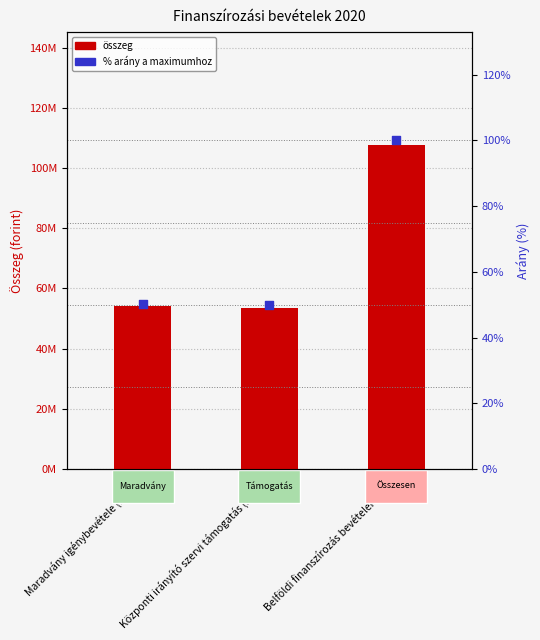

At which category is the sum across all series the highest?

Belföldi finanszírozás bevételei (B81)